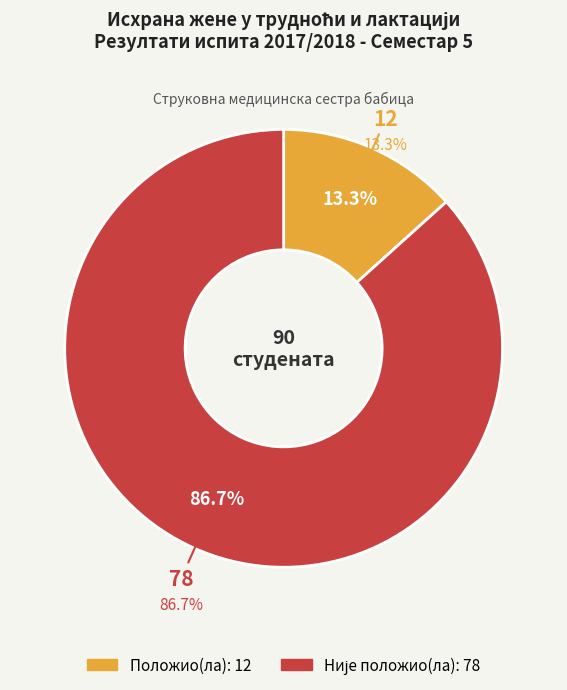

To the nearest percent, what is the difference between the Положио(ла) and Није положио(ла) slice percentages?

73%